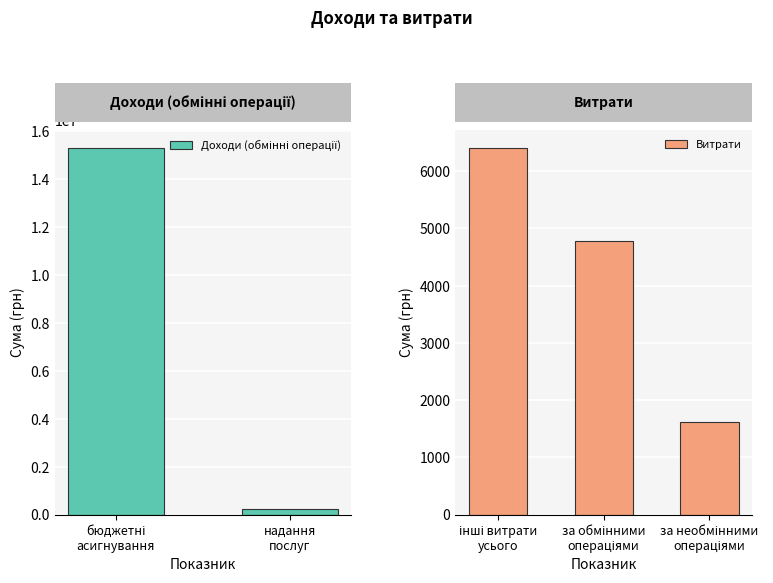

Are the bars grouped side by side (vs. stacked)?

No